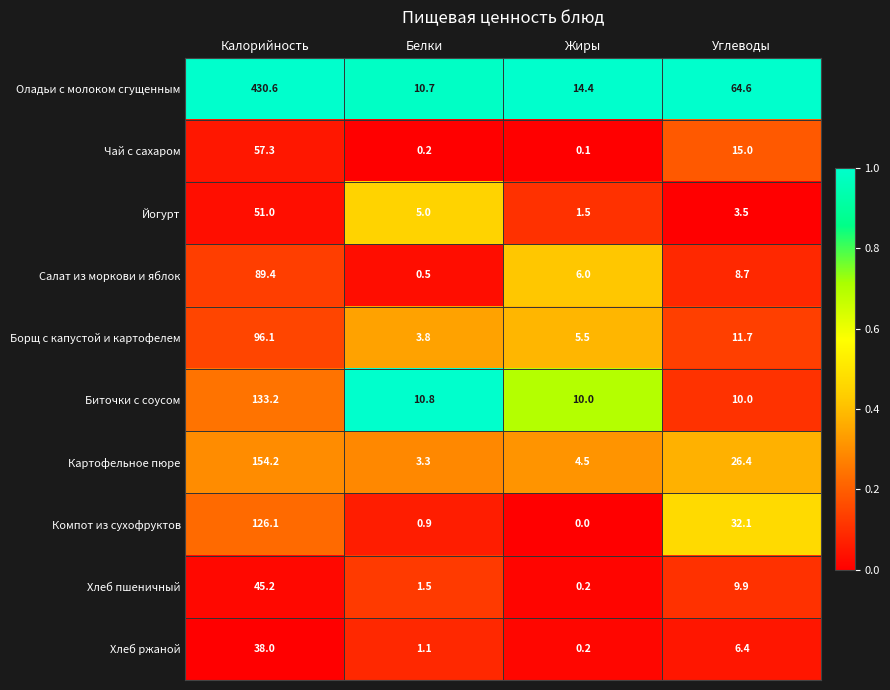

At which category does the chart reach its minimum across all series?

Жиры